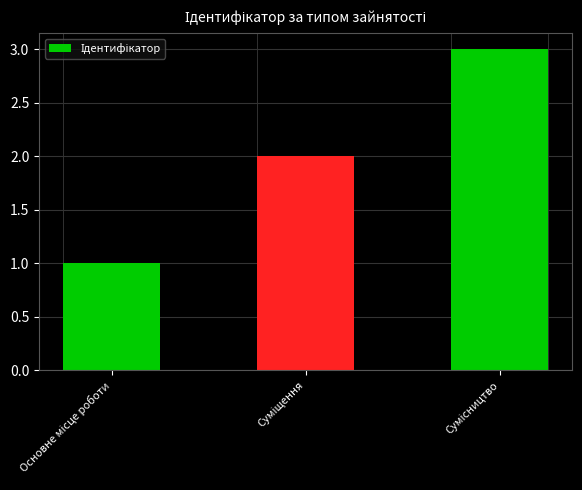

How many bars are there in total?

3